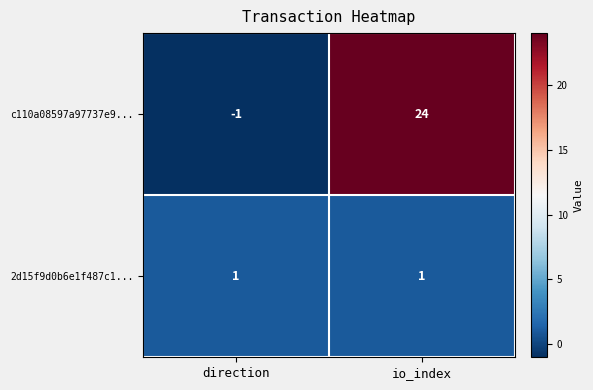

Which category has the lowest value across all series?

direction